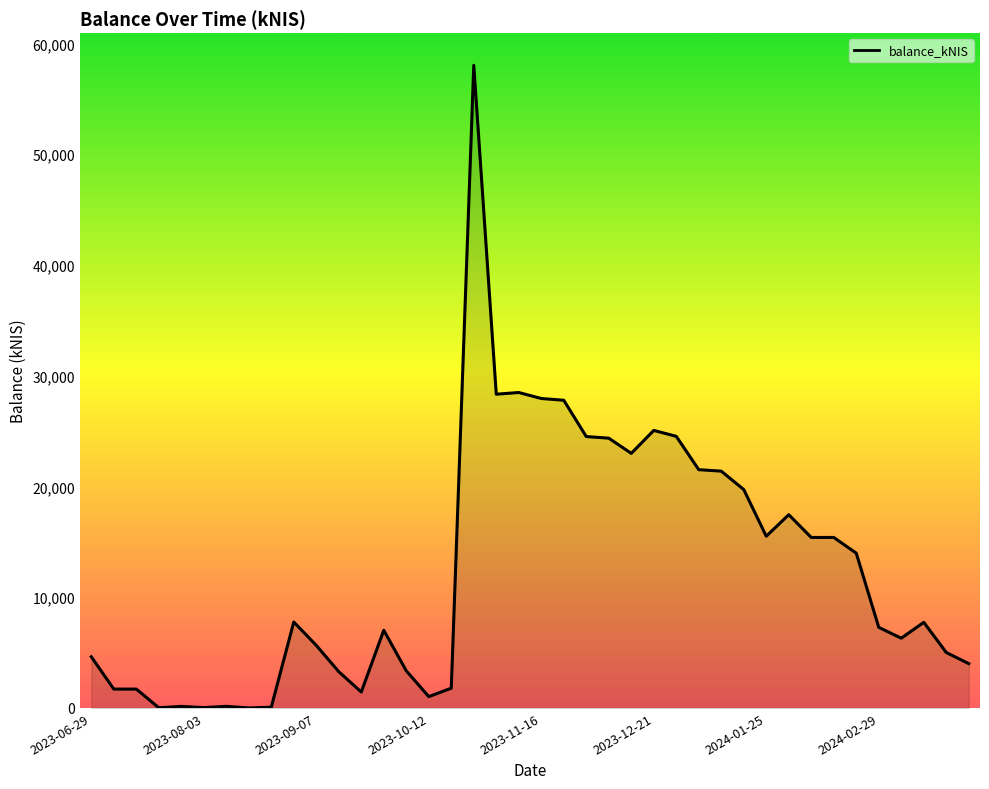

What is the difference between the maximum and minimum values?

58032.6